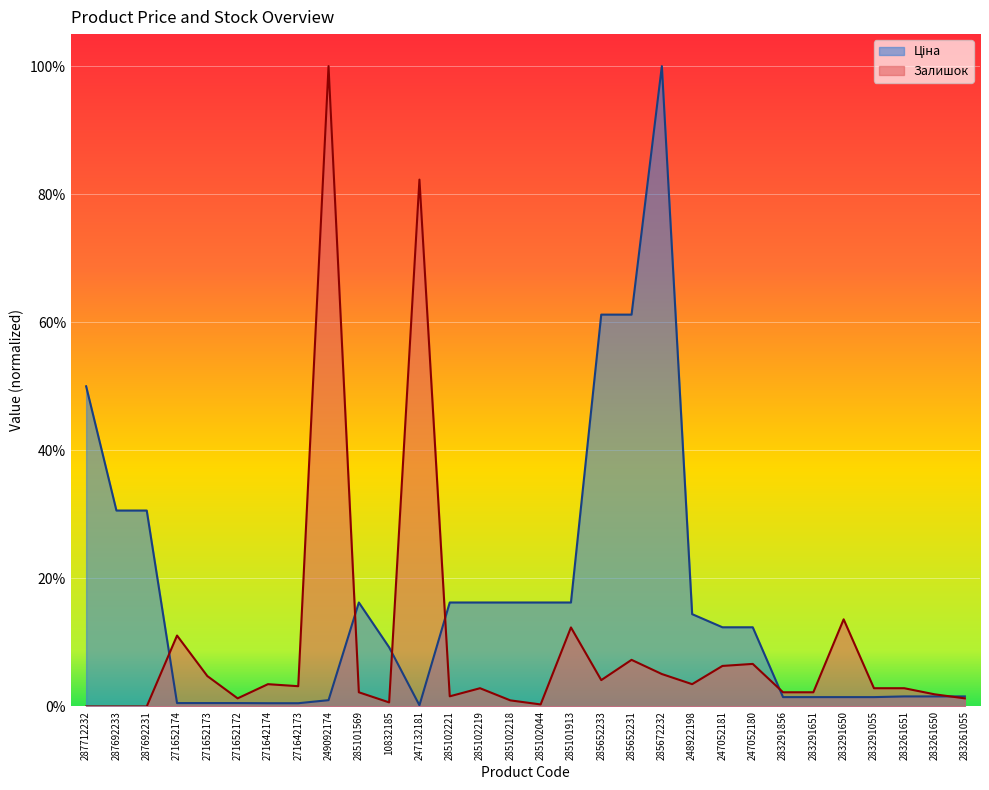

True or false: Залишок has a value of 0.0 at 287692231.

True